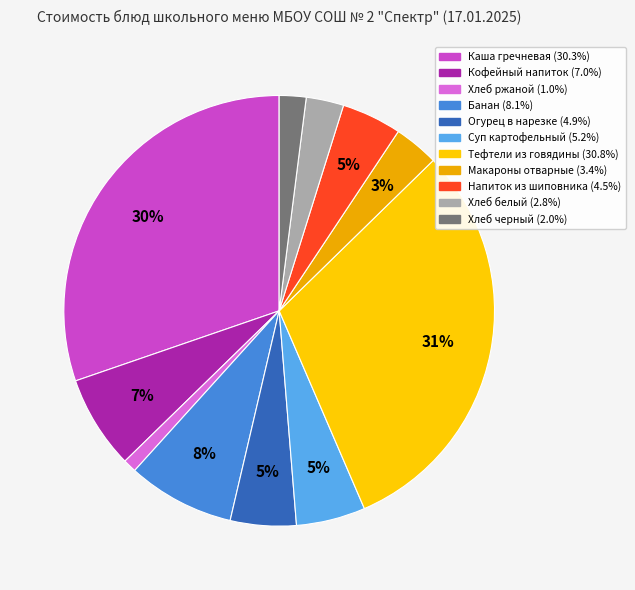

Which slice is the largest?

Тефтели из говядины